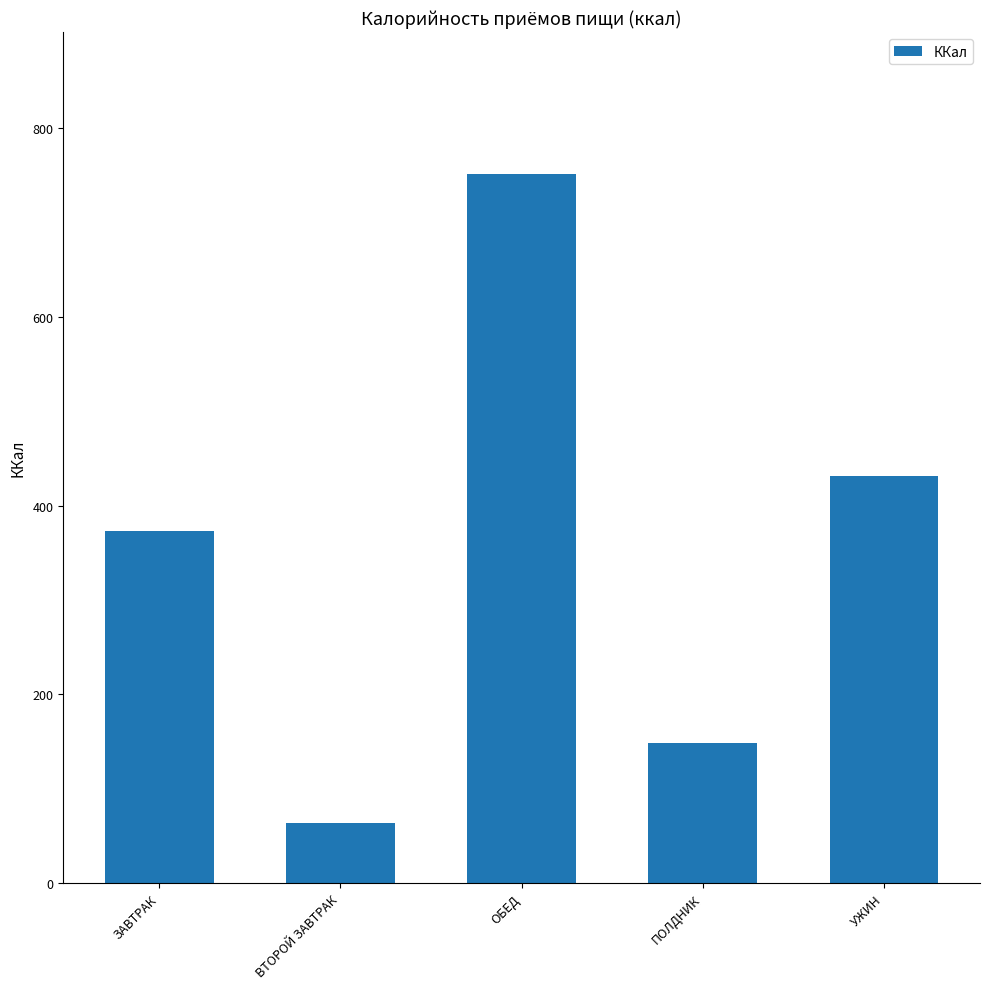

What is the value of the 2nd bar from the left?

64.0